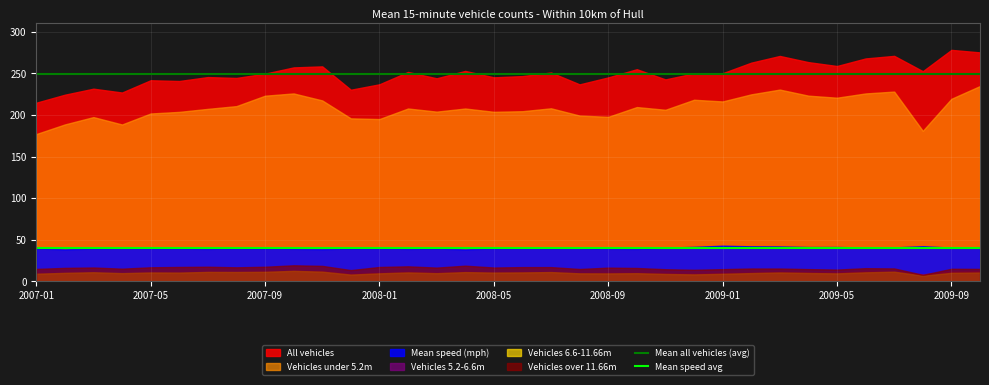

Is the value of Vehicles 5.2-6.6m at 2009-05 greater than the value of Mean speed (mph) at 2007-09?

No